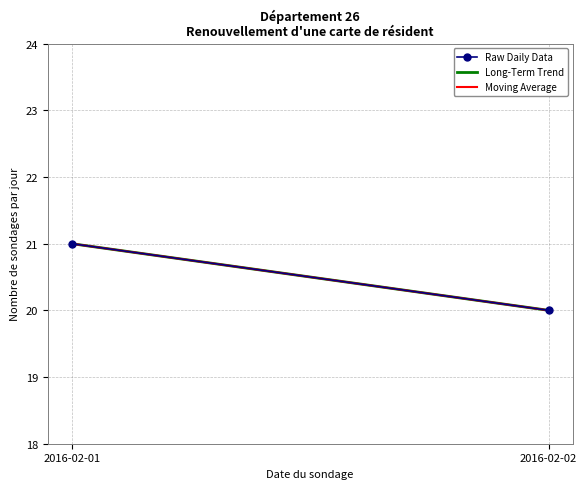

What is the difference between the maximum and minimum values in the Long-Term Trend series?

1.0